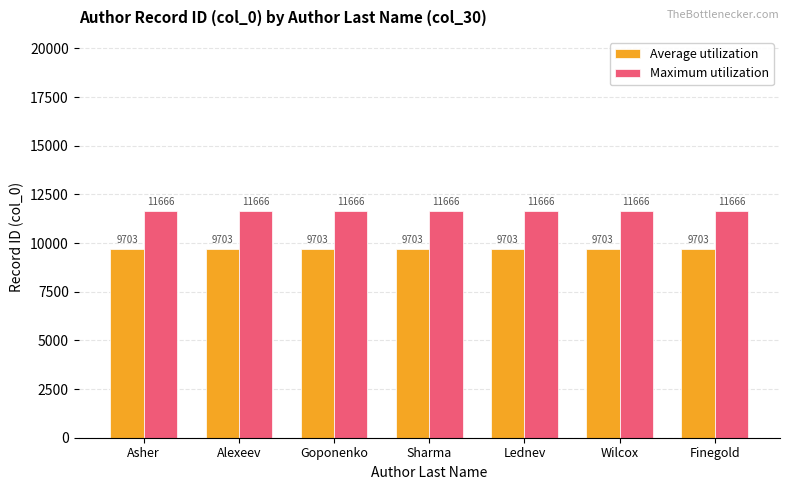

At how many categories does at least one series exceed 10974?

7